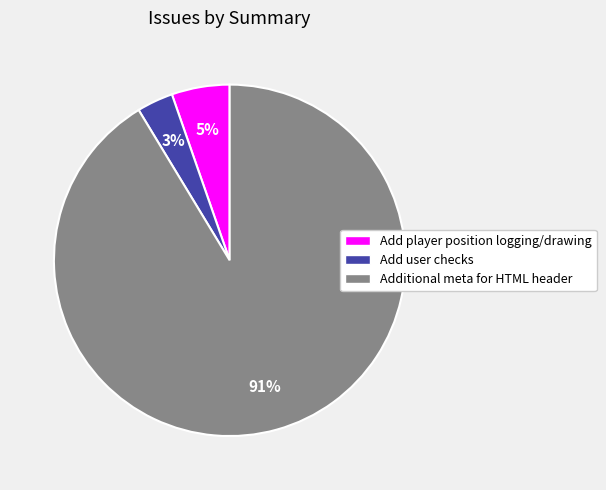

Which category accounts for the majority?

Additional meta for HTML header